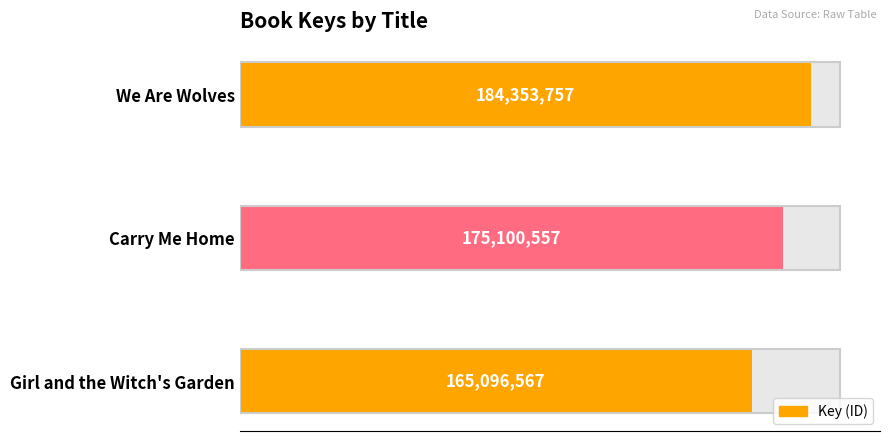

How many bars are there in total?

3